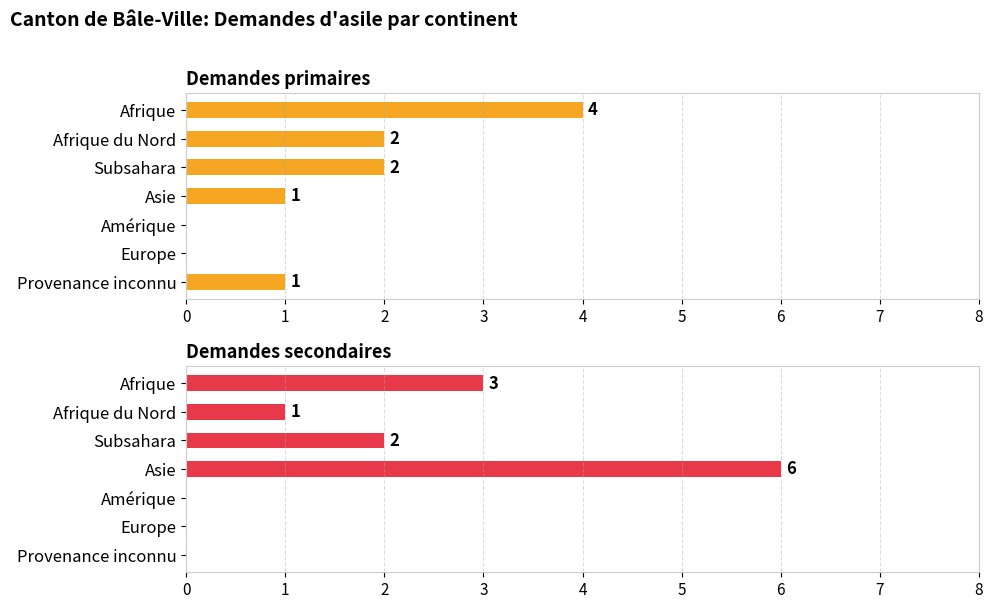

What is the value of the Demandes secondaires bar at the 1st from the left?

3